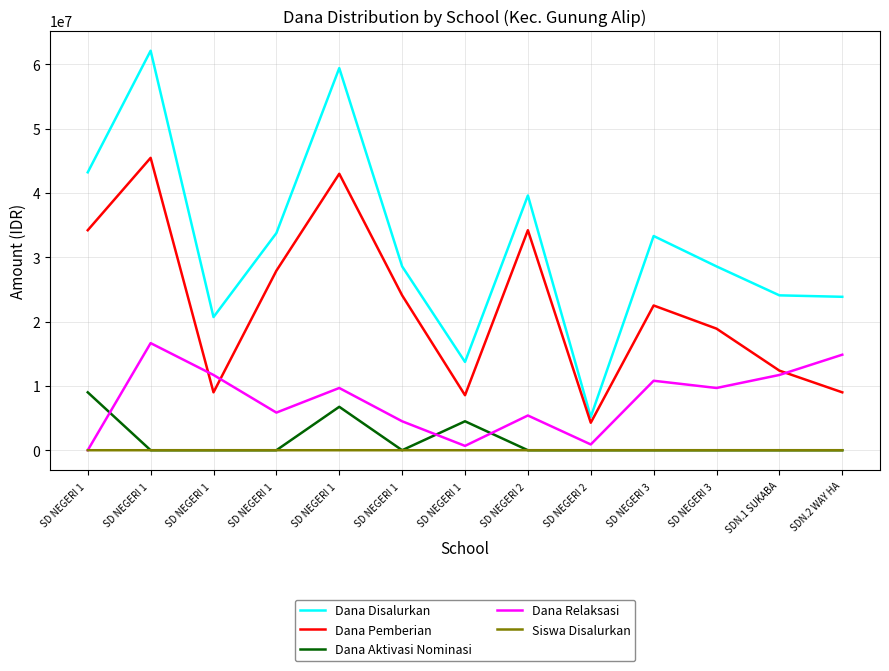

Is this an area chart (filled region under the line)?

No